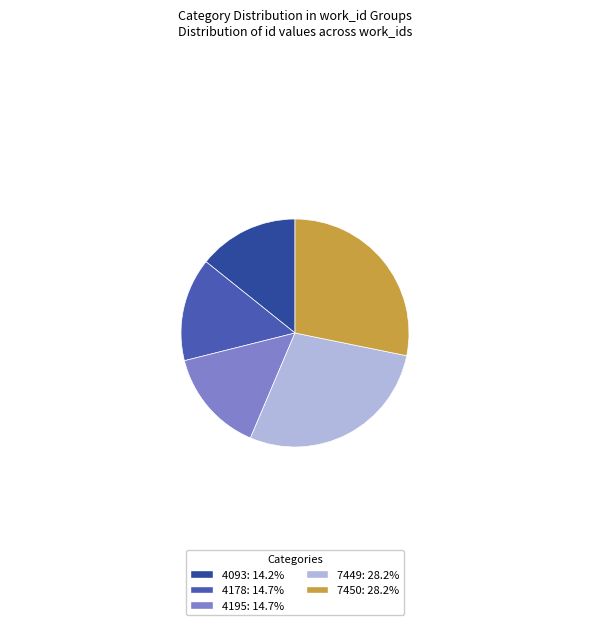

How many slices are in this pie chart?

5